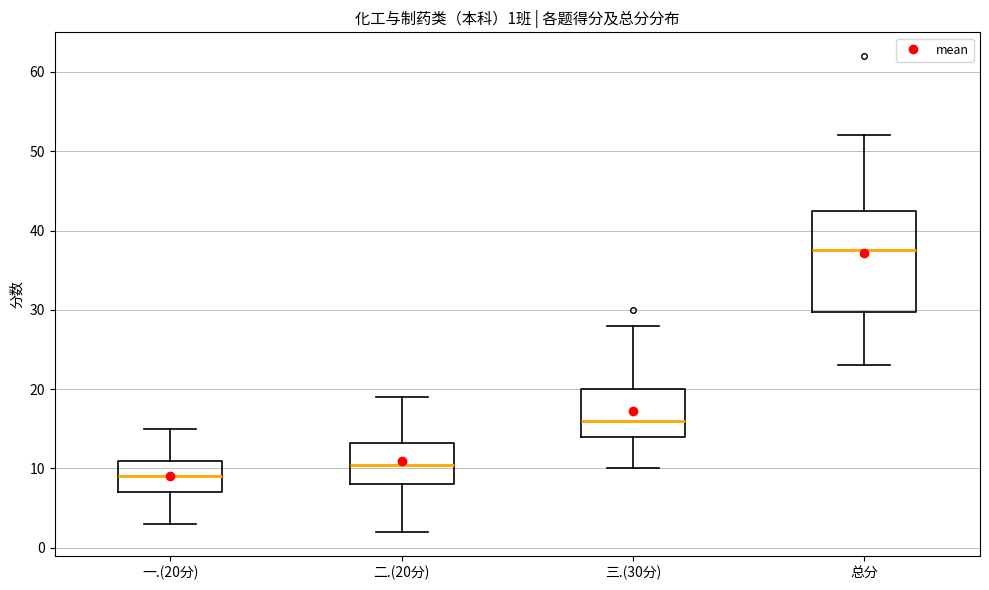

Which box's median line is the highest?

总分